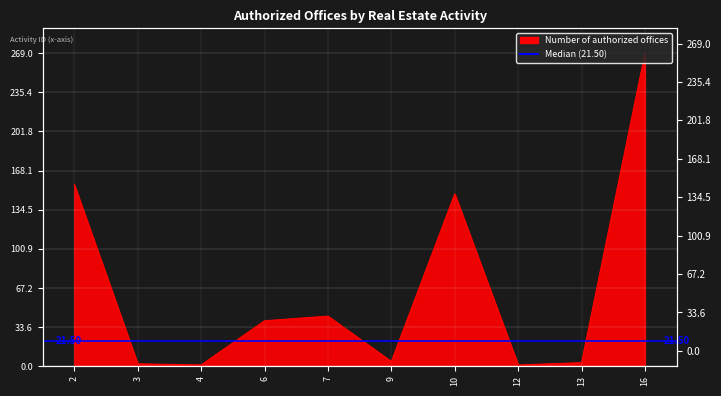

How many values are below 39?

5